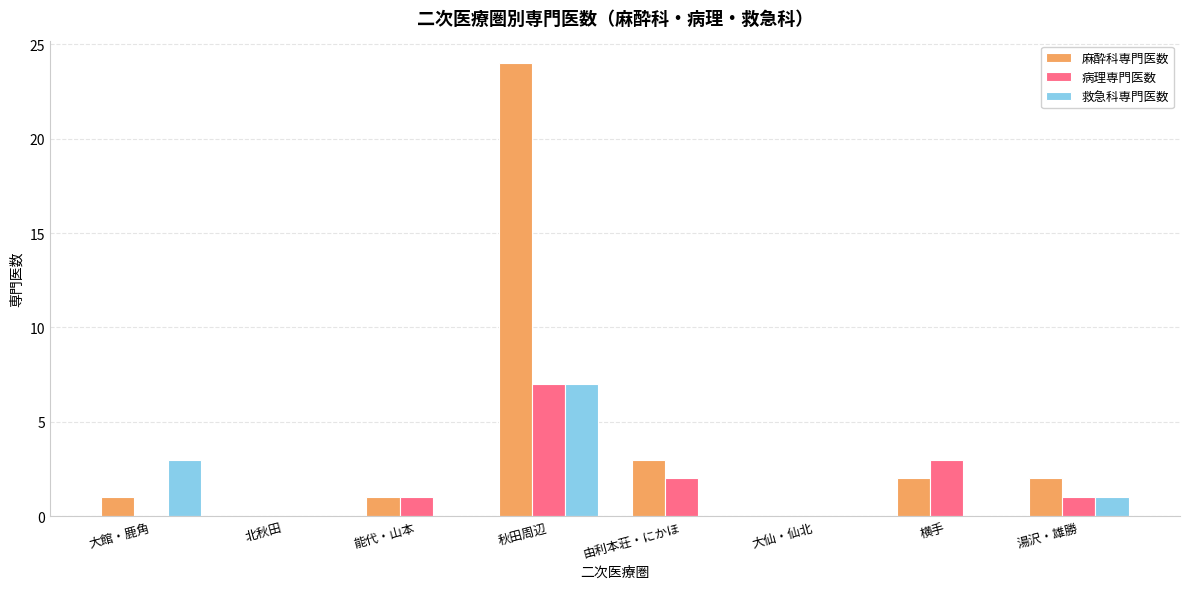

What are all the series names shown in the legend?

麻酔科専門医数, 病理専門医数, 救急科専門医数